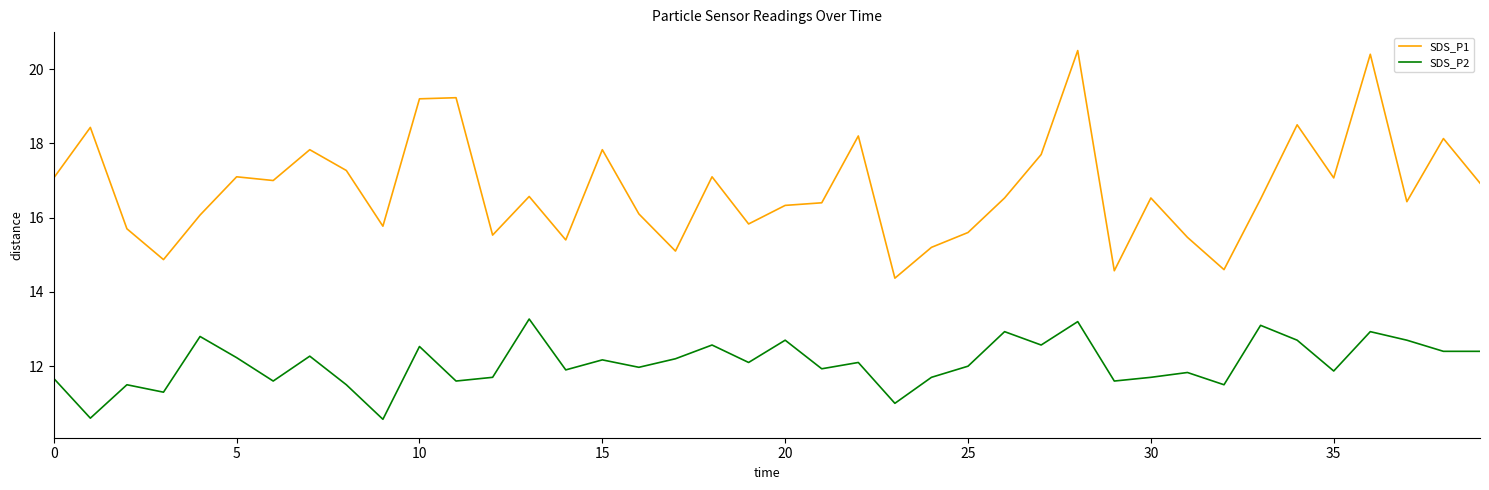

What is the greatest value displayed?

20.5